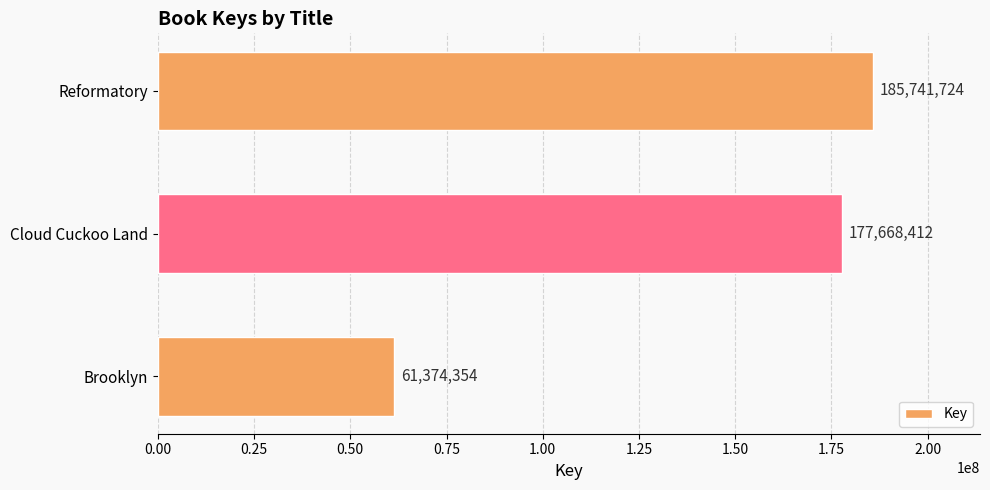

Count the number of categories in the chart.

3